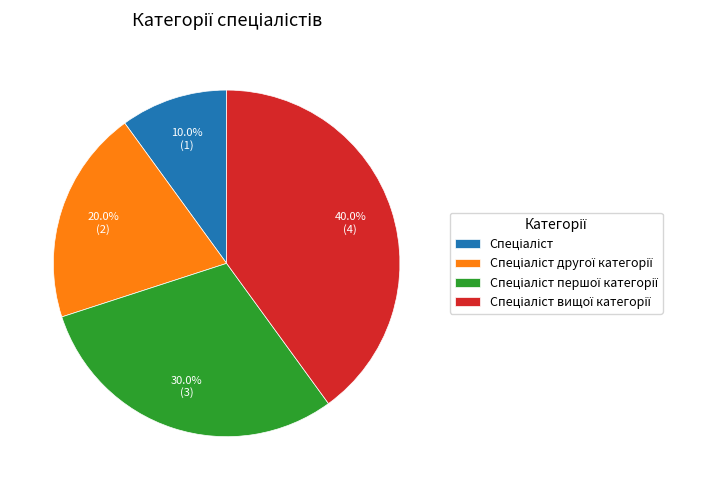

Is there any slice that represents more than half of the pie?

No